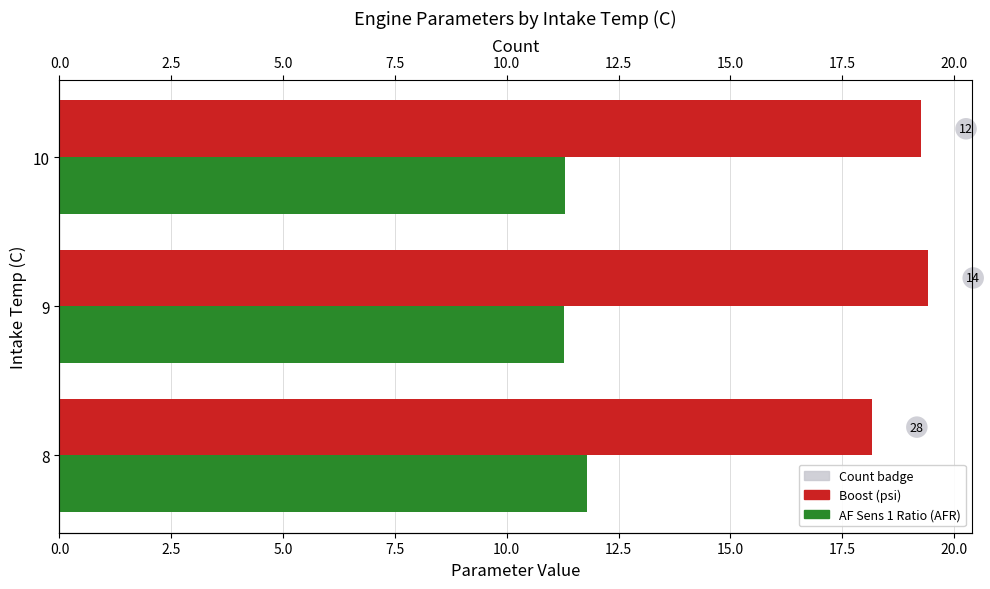

What position from the right is 5.0?

1